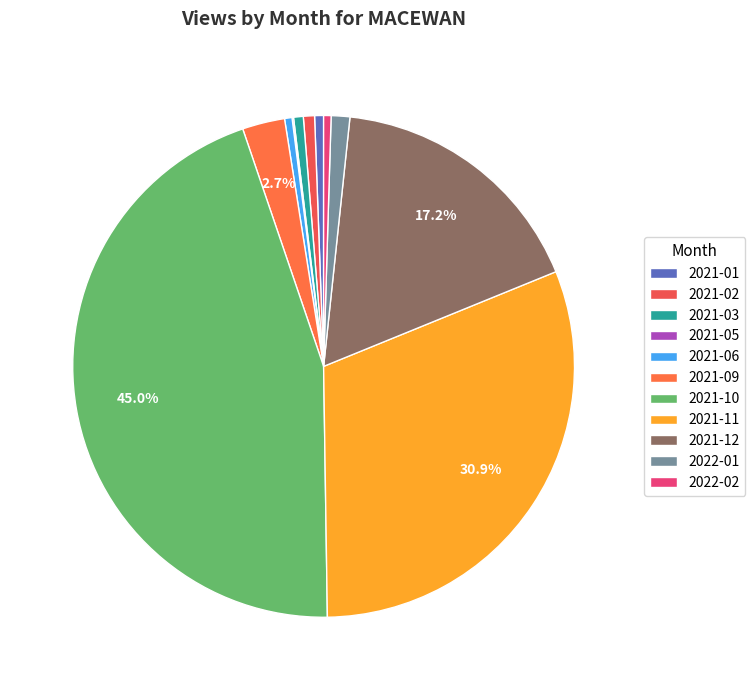

To the nearest percent, what percentage of the pie is 2021-11?

31%